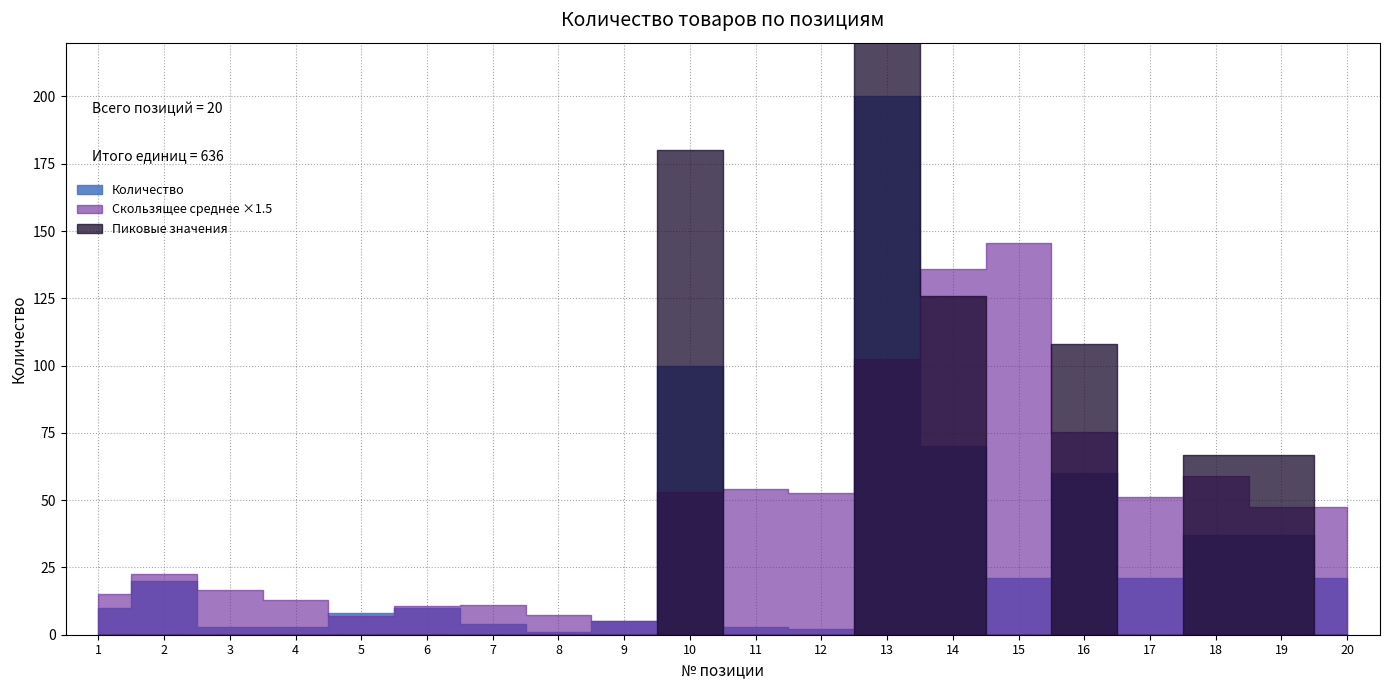

Reading right to left, list all the values displayed in this chart.

21	37	37	21	60	21	70	200	2	3	100	5	1	4	10	8	3	3	20	10